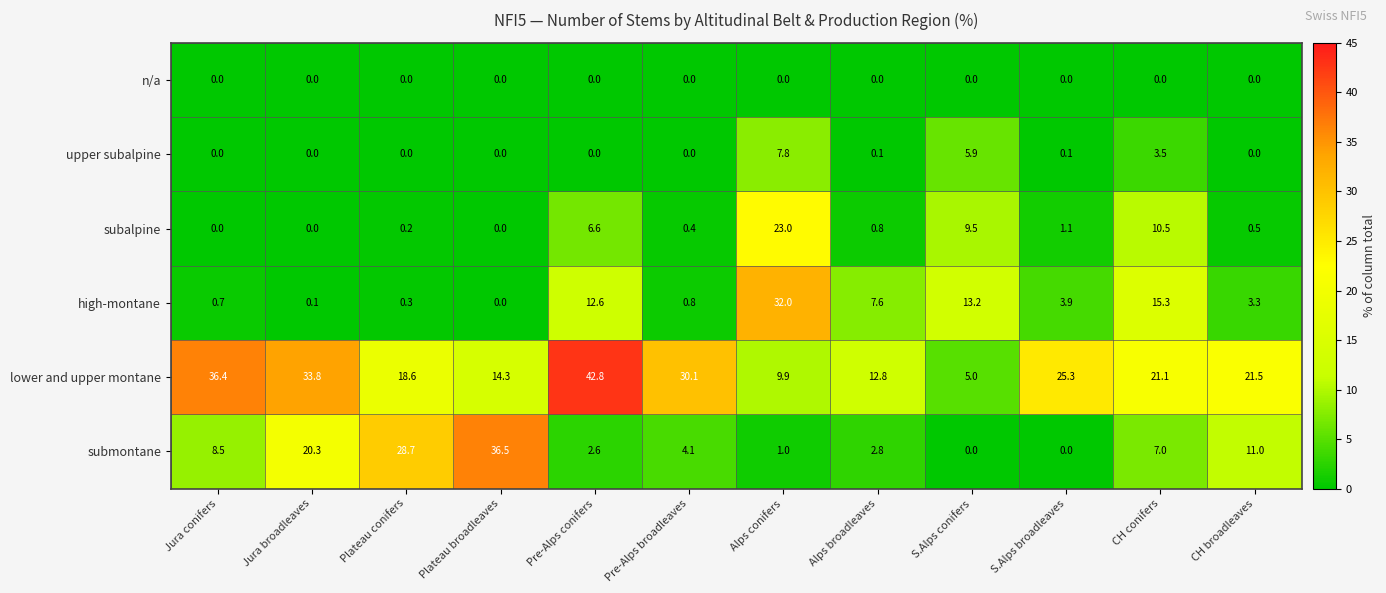

At which category is the sum across all series the highest?

Alps conifers